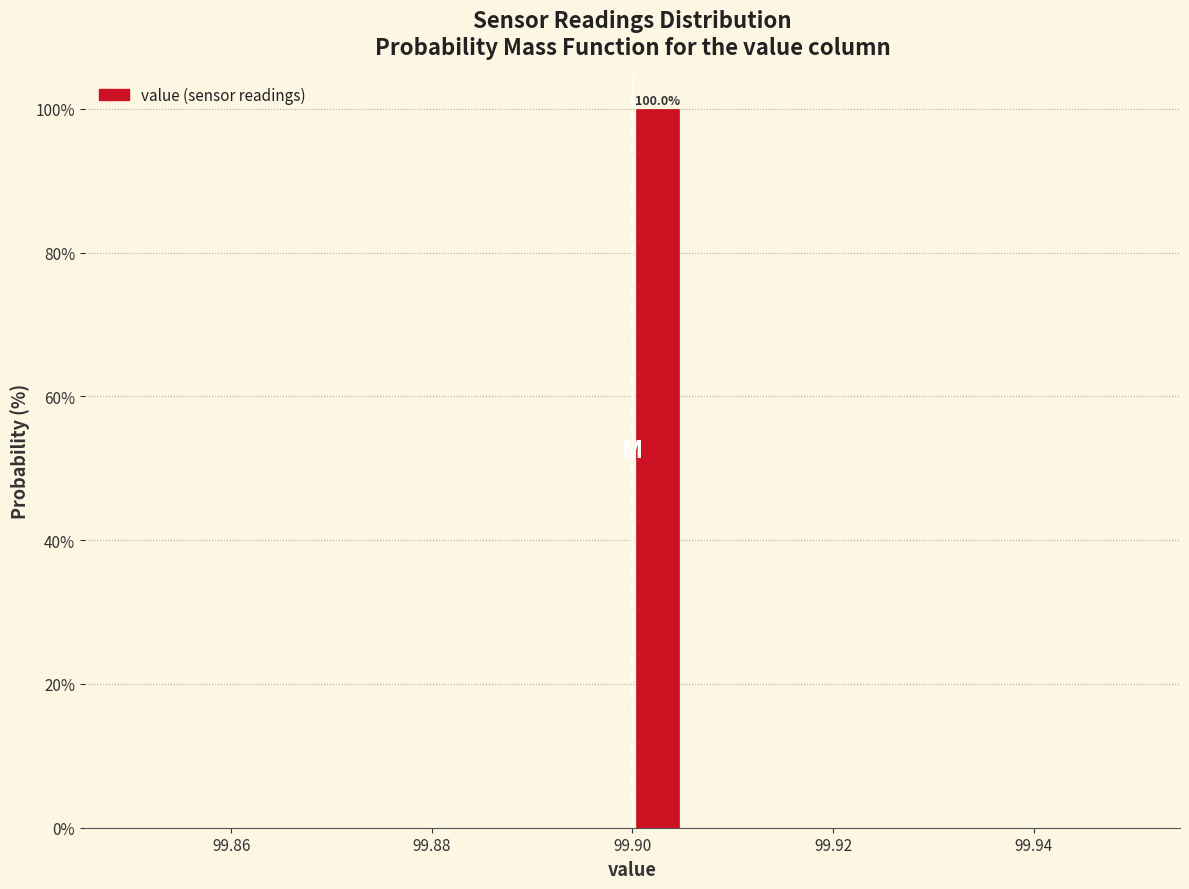

Read against the x-axis, roughly where is the centre of the tallest bar?

99.902